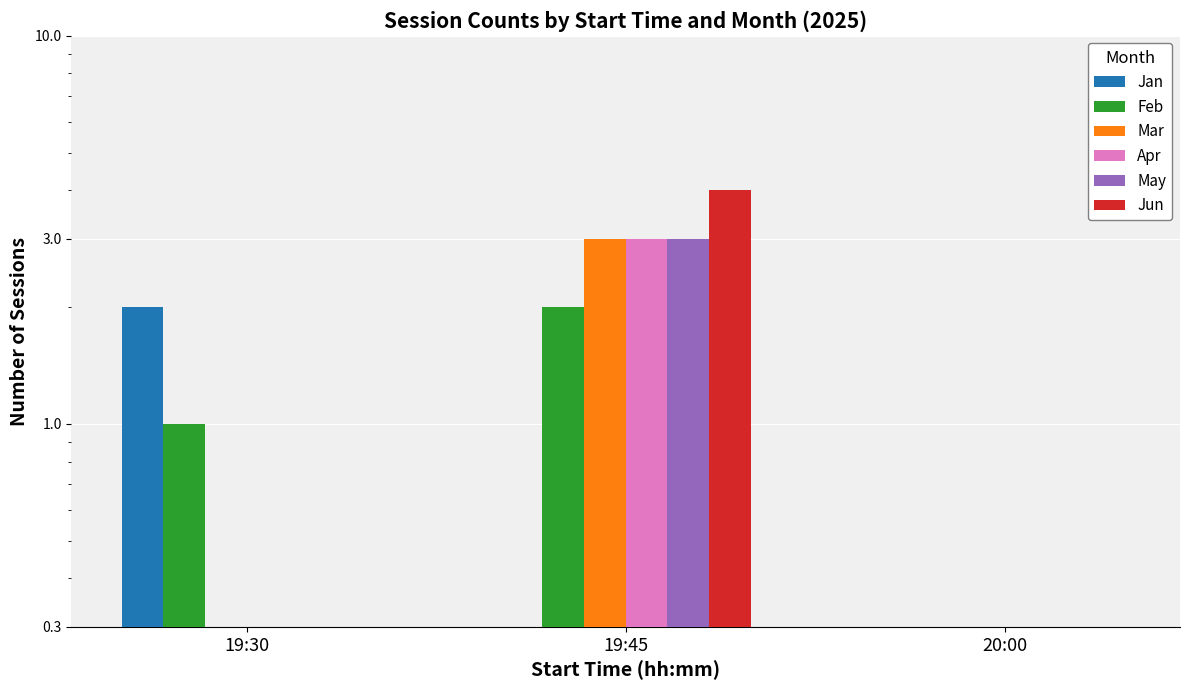

Does the chart contain any negative values?

No